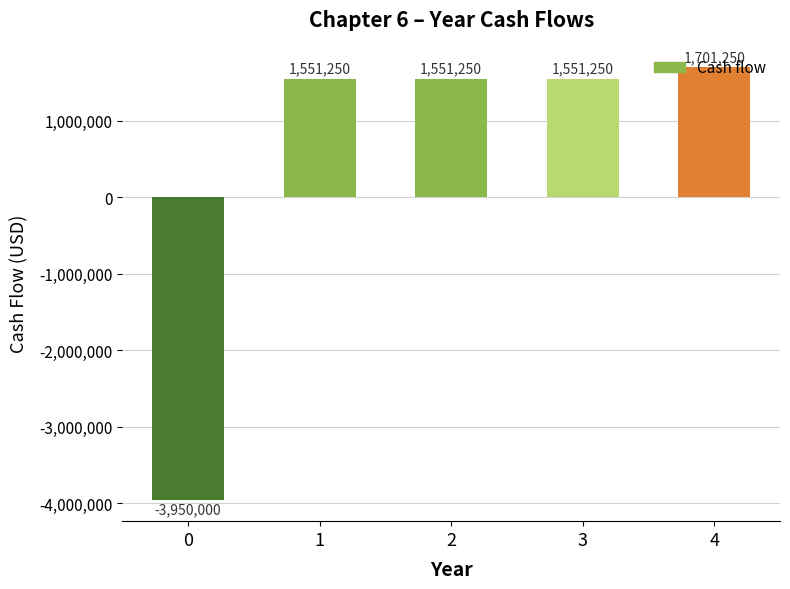

Is it true that the value at 3 is 2030255?

False